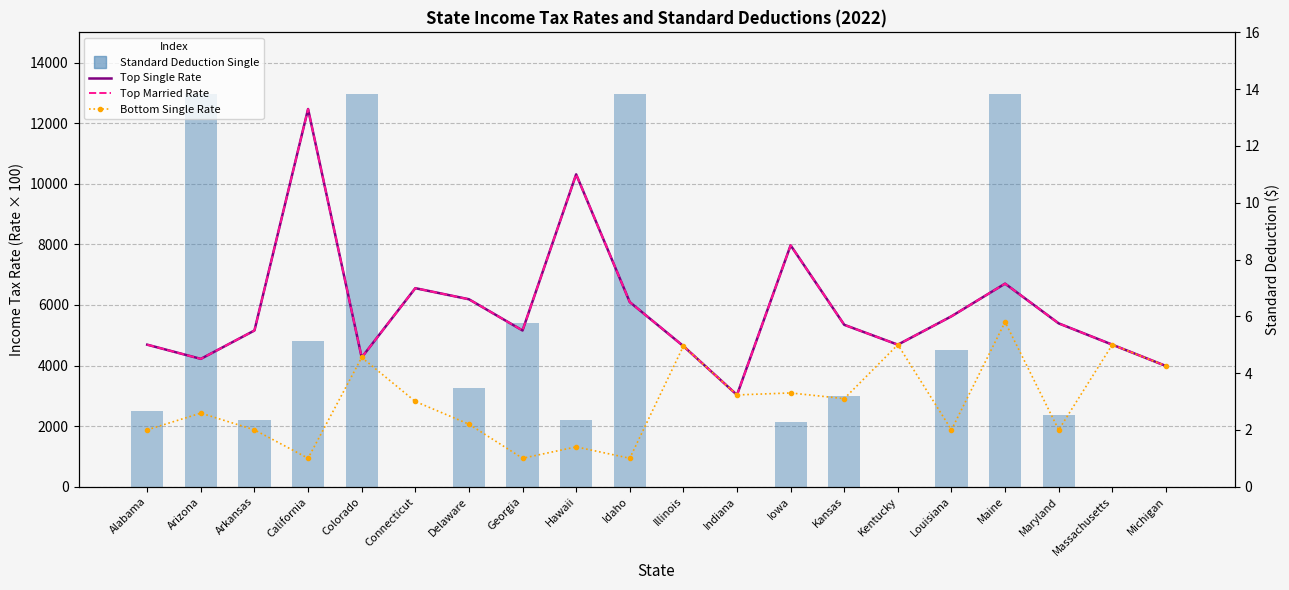

At which category does the chart reach its peak across all series?

Arizona